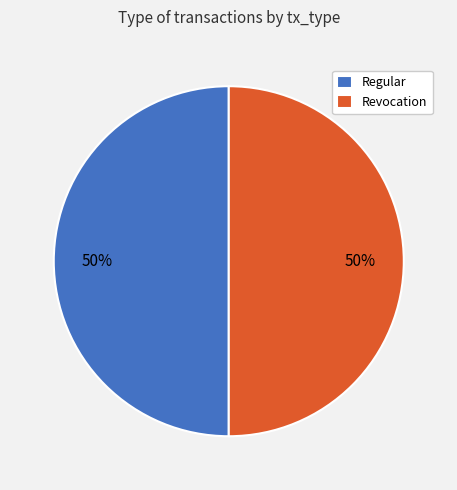

To the nearest percent, what is the difference between the Revocation and Regular slice percentages?

0%